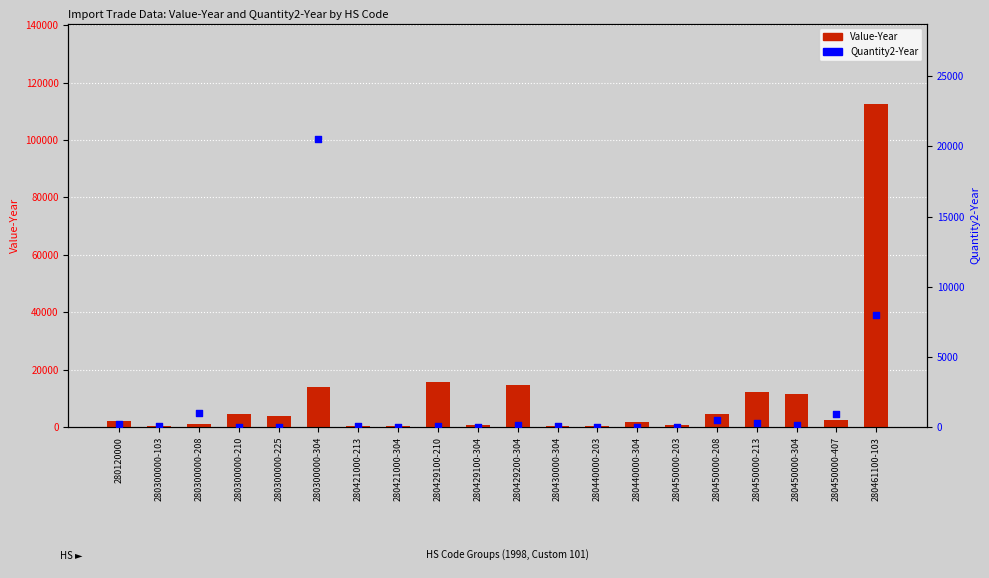

What are all the series names shown in the legend?

Value-Year, Quantity2-Year